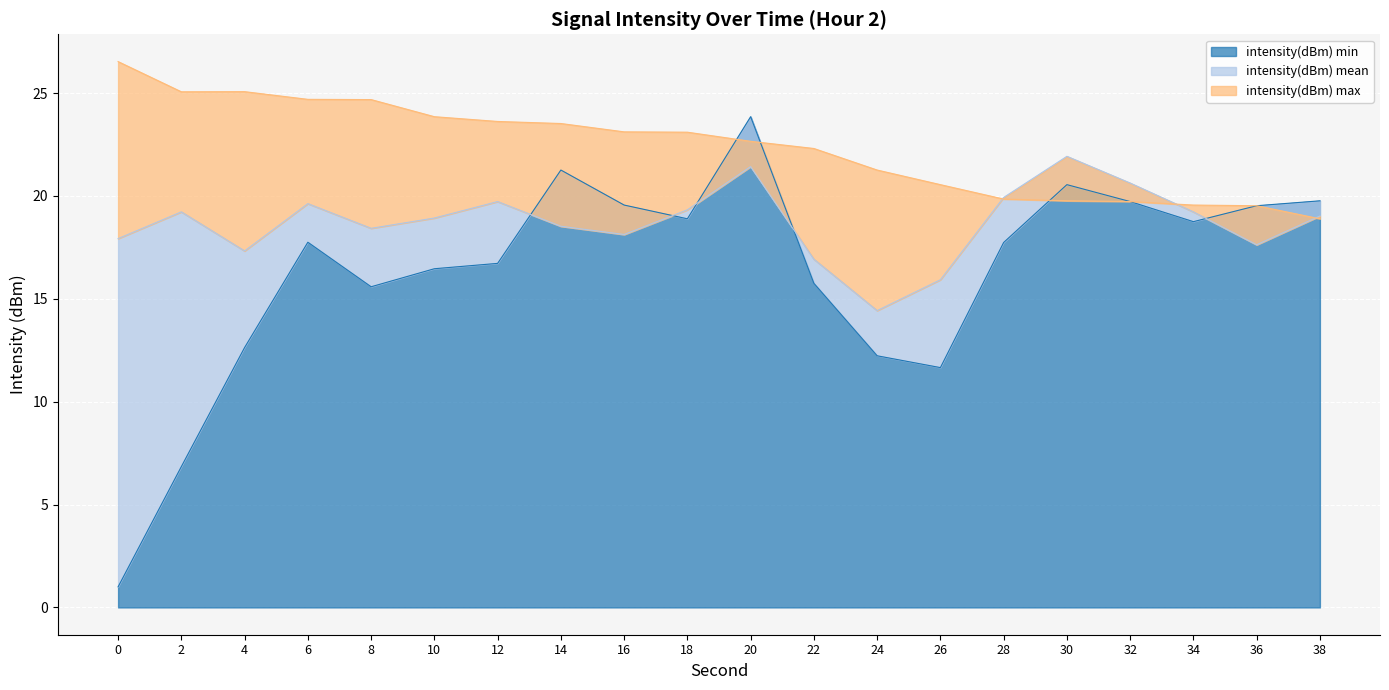

What is the minimum value for intensity(dBm) min?

1.0